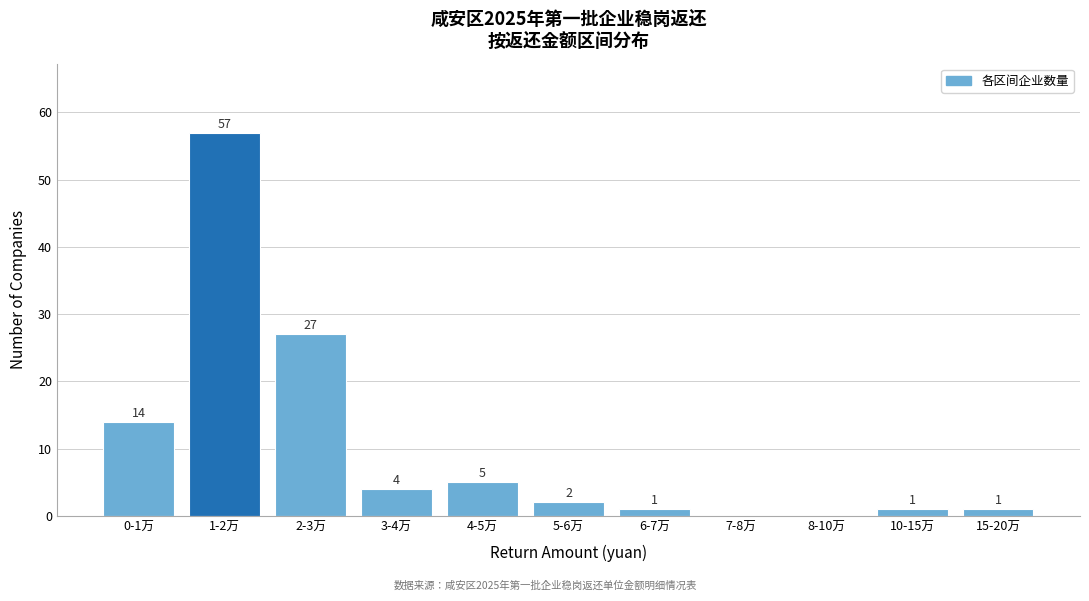

Reading left to right, extract all data points from this chart.

0-1万=14	1-2万=57	2-3万=27	3-4万=4	4-5万=5	5-6万=2	6-7万=1	7-8万=0	8-10万=0	10-15万=1	15-20万=1